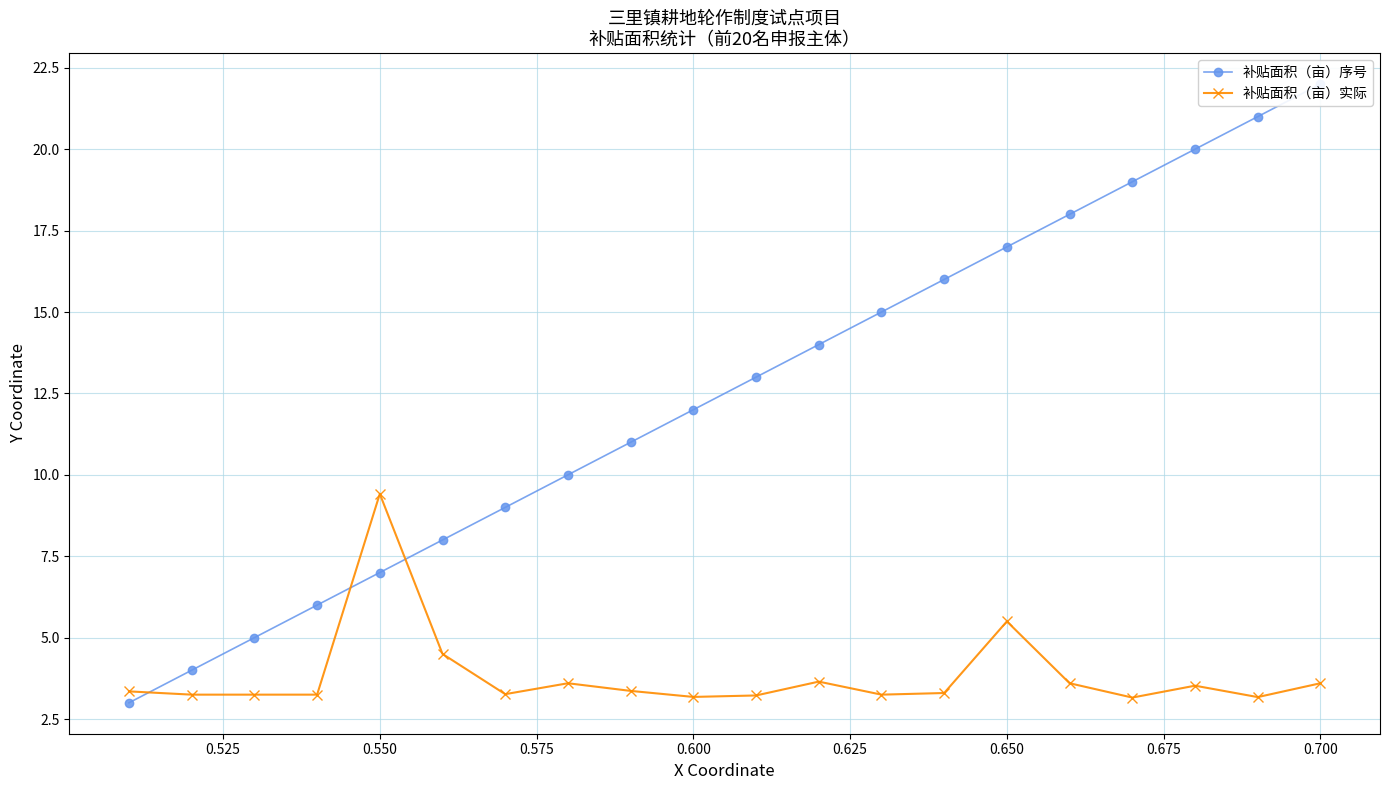

What is the minimum value for 补贴面积（亩）实际?

3.2